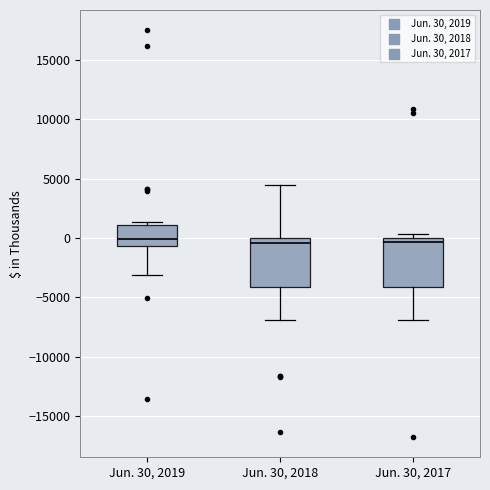

Reading left to right, read every box against the y-axis: the position of its median line, the range the box covers, and the ends of its whiskers. The values are not printed on the chart, so give them approximately, as read against the axis.

Jun. 30, 2019: median 0, box -500 to 1000, whiskers -3000 to 1500
Jun. 30, 2018: median -500, box -4000 to 0, whiskers -7000 to 4500
Jun. 30, 2017: median -500, box -4000 to 0, whiskers -7000 to 500